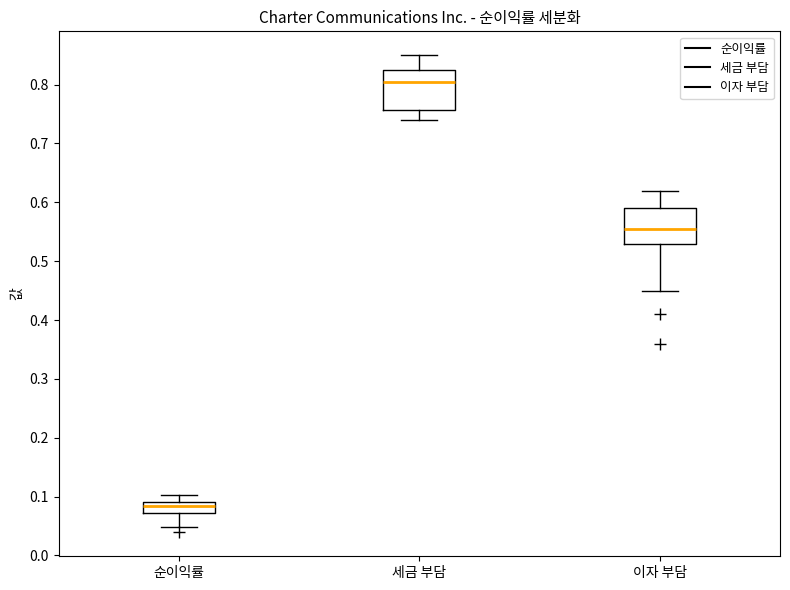

Where is the lower edge of the box for 세금 부담 on the y-axis? The values are not printed on the chart, so give them approximately, as read against the axis.

0.76